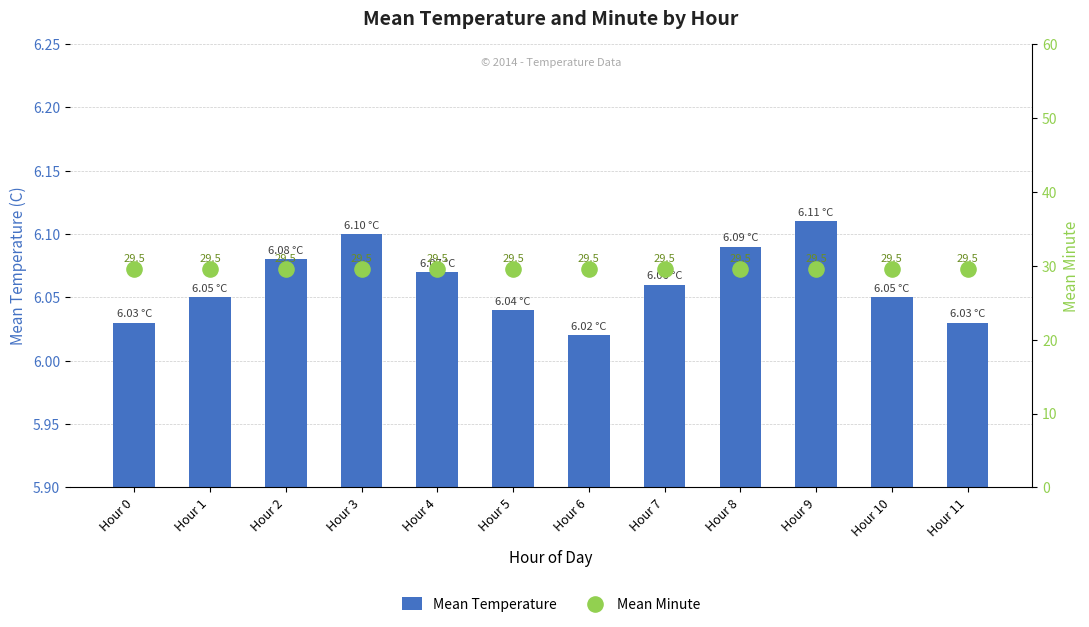

What is the total value across all series at Hour 8?

35.6